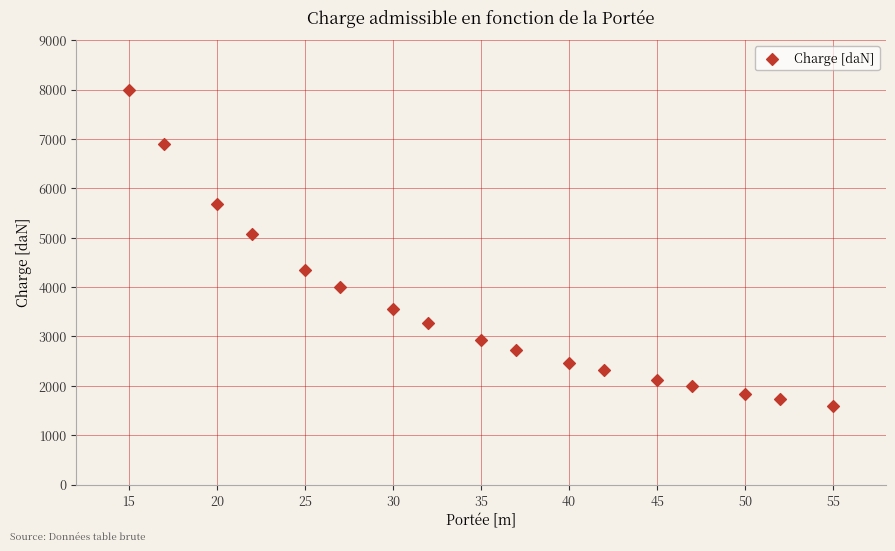

What Y value in the scatter plot is closest to 4800?

5070